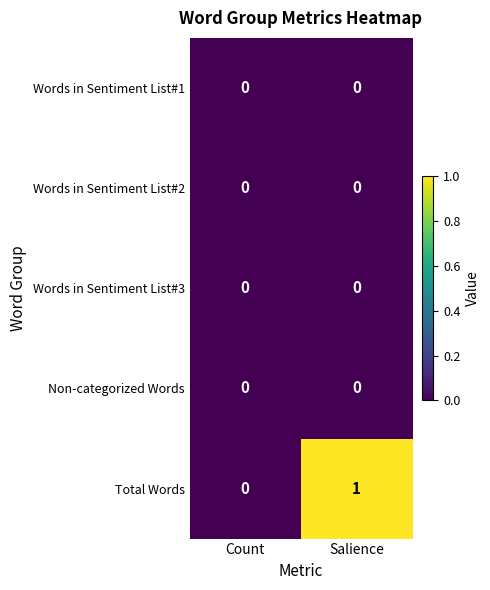

Reading left to right, transcribe all the data shown in this chart.

Words in Sentiment List#1: 0	0
Words in Sentiment List#2: 0	0
Words in Sentiment List#3: 0	0
Non-categorized Words: 0	0
Total Words: 0	1